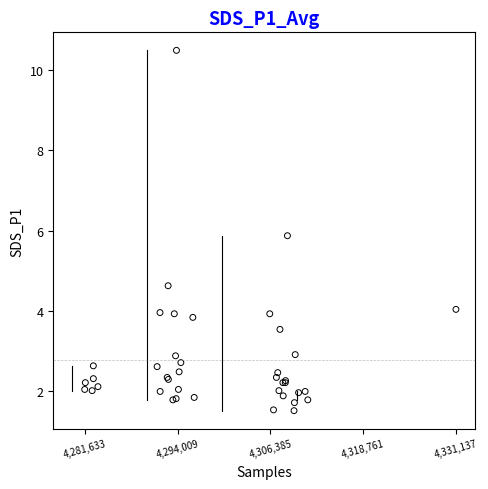

What Y value in the scatter plot is closest to 6?

5.9